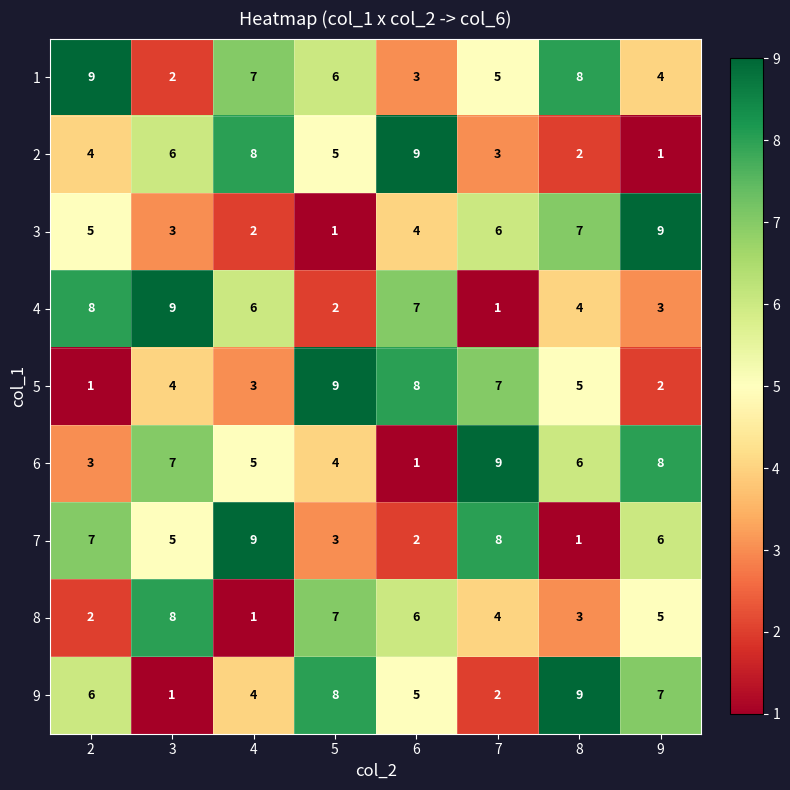

What is the spread (max minus min) of values at 5?

8